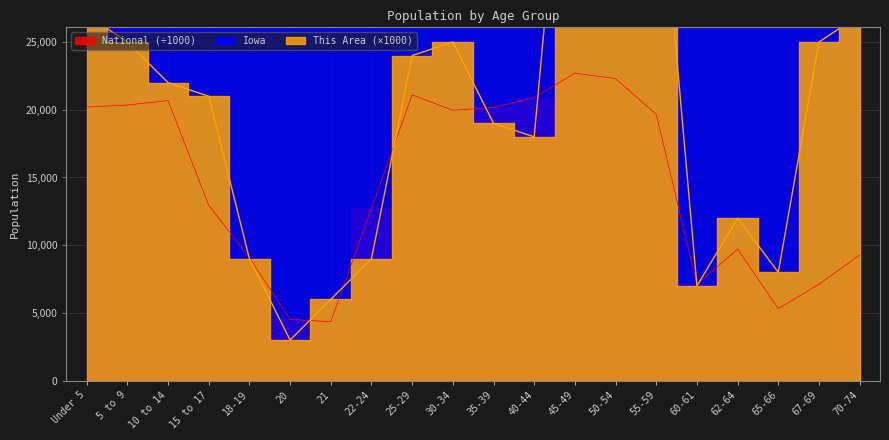

Which category has the highest value in the This Area series?

45-49